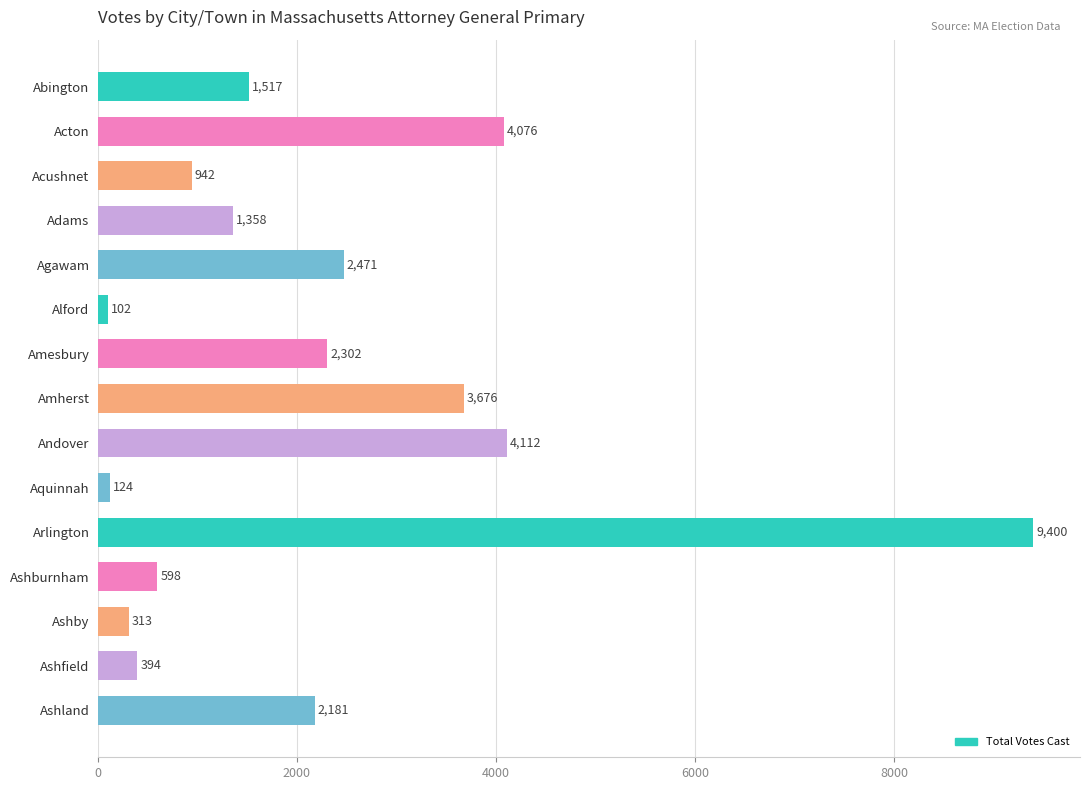

Are the bars grouped side by side (vs. stacked)?

No